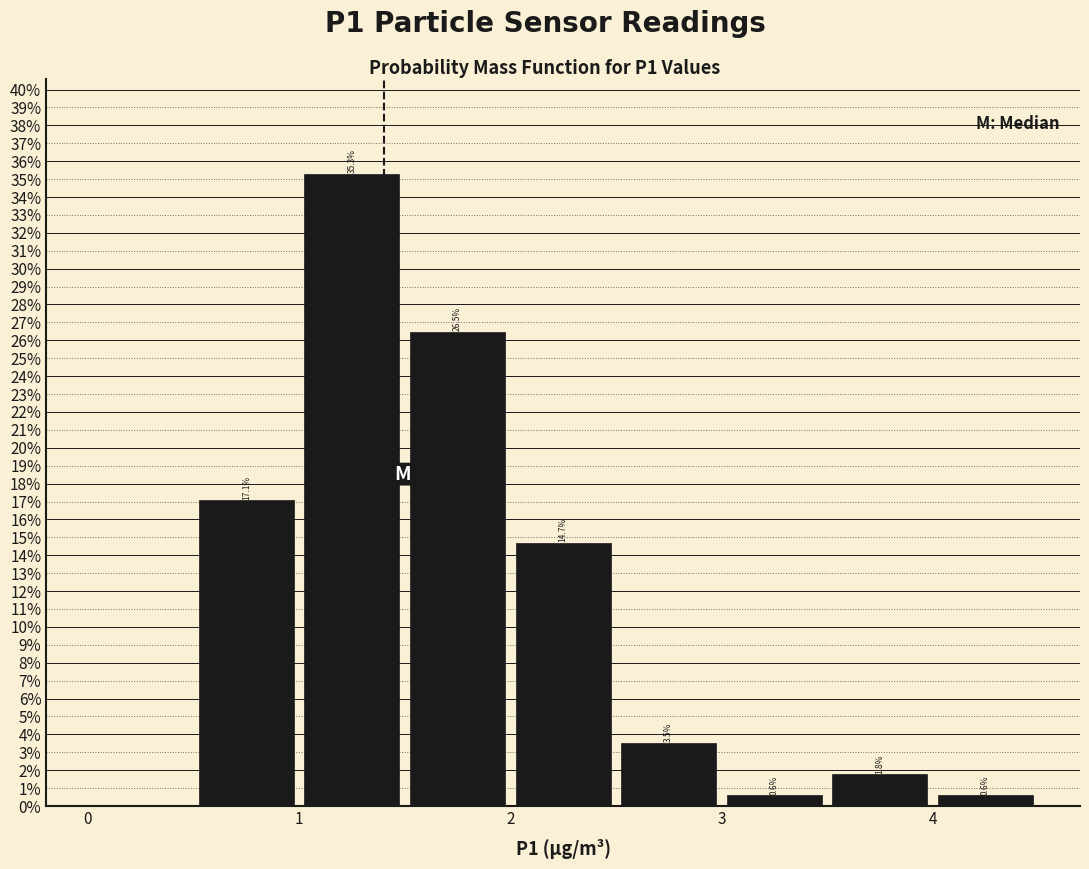

Over which range of the x-axis is the bar tallest?

1.0 to 1.5